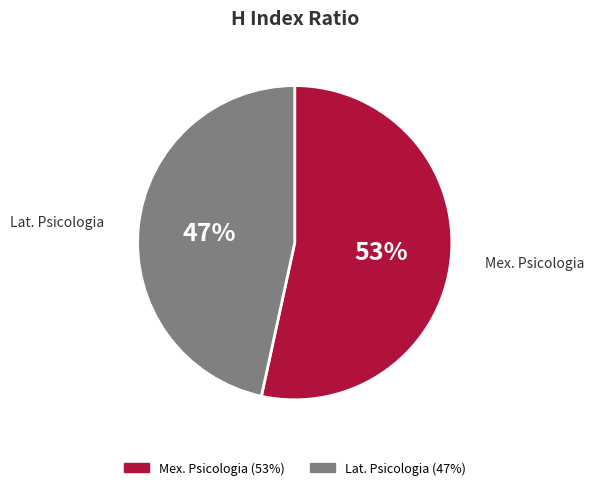

Does any single category account for the majority?

Yes